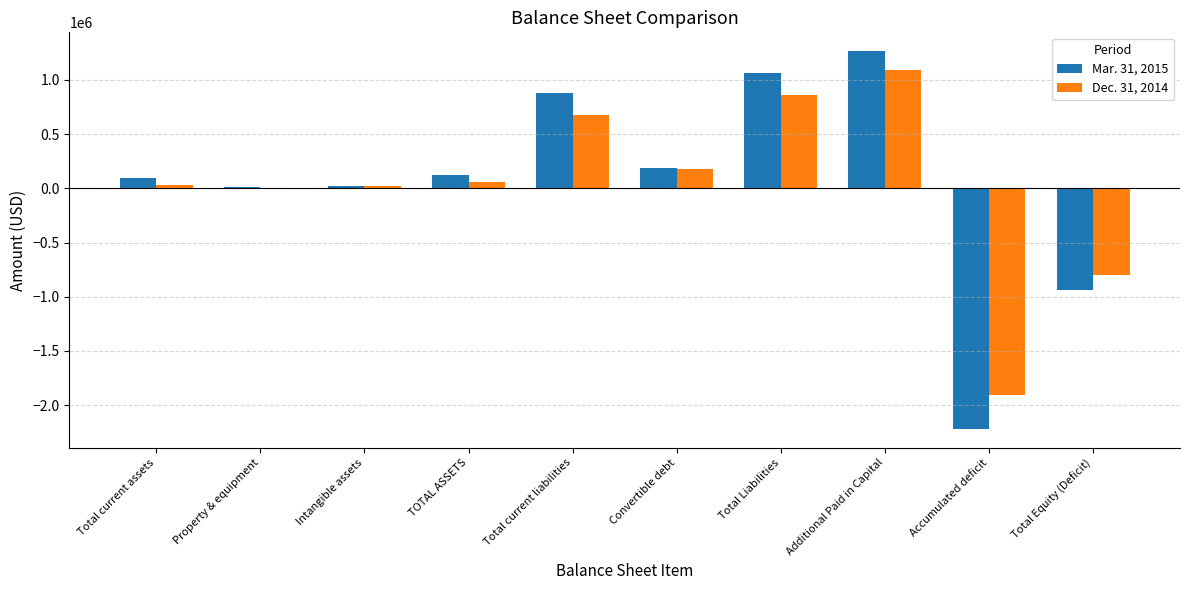

What is the maximum value shown in the chart?

1263625